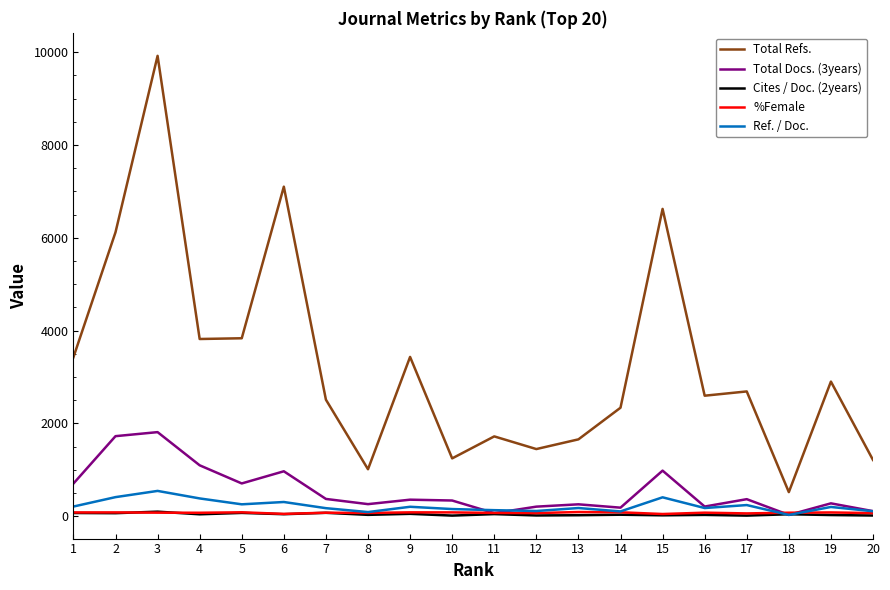

True or false: %Female and Total Refs. cross at least once.

False